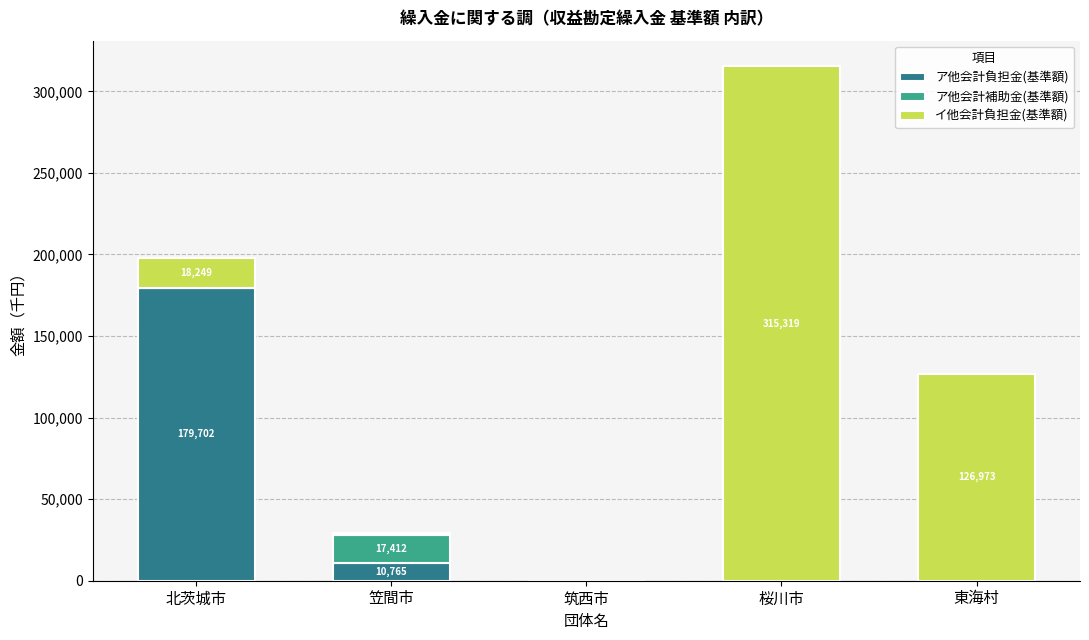

Is it true that ア他会計負担金(基準額) equals -116798 at 筑西市?

False